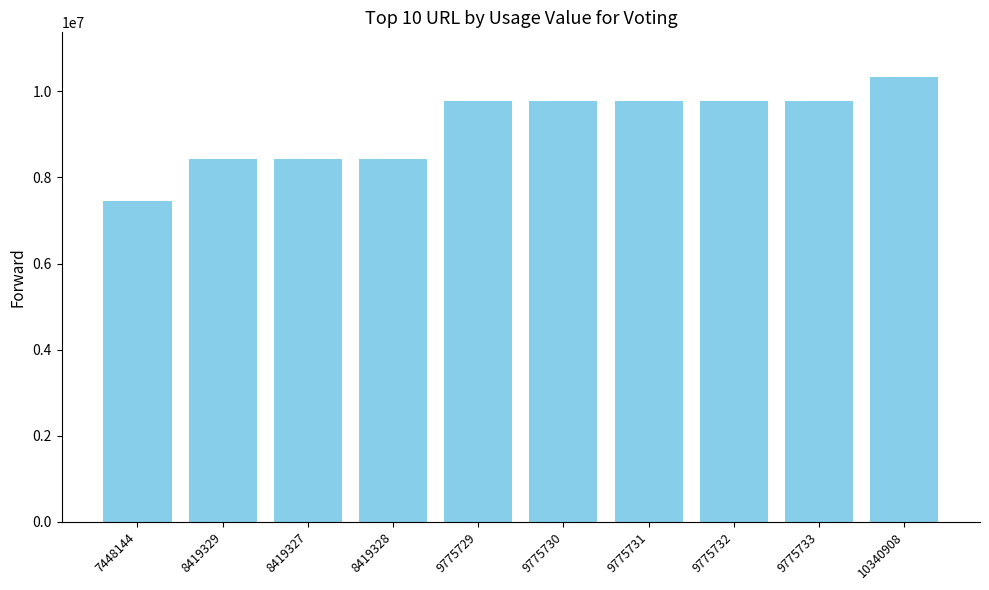

What is the difference between the maximum and minimum values?

2892764